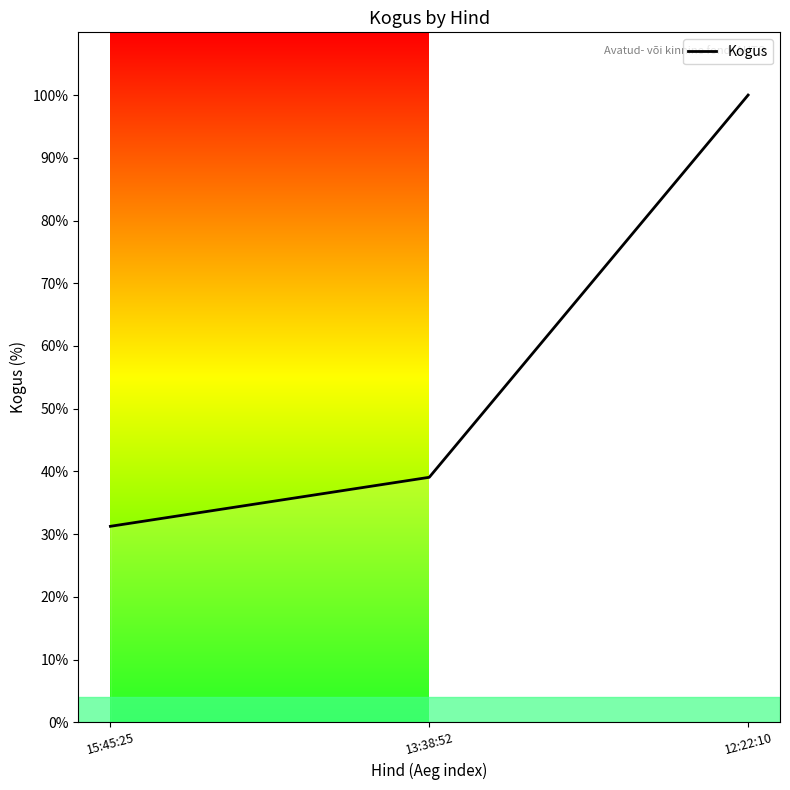

Rank the categories by value from lowest to highest.

15:45:25, 13:38:52, 12:22:10